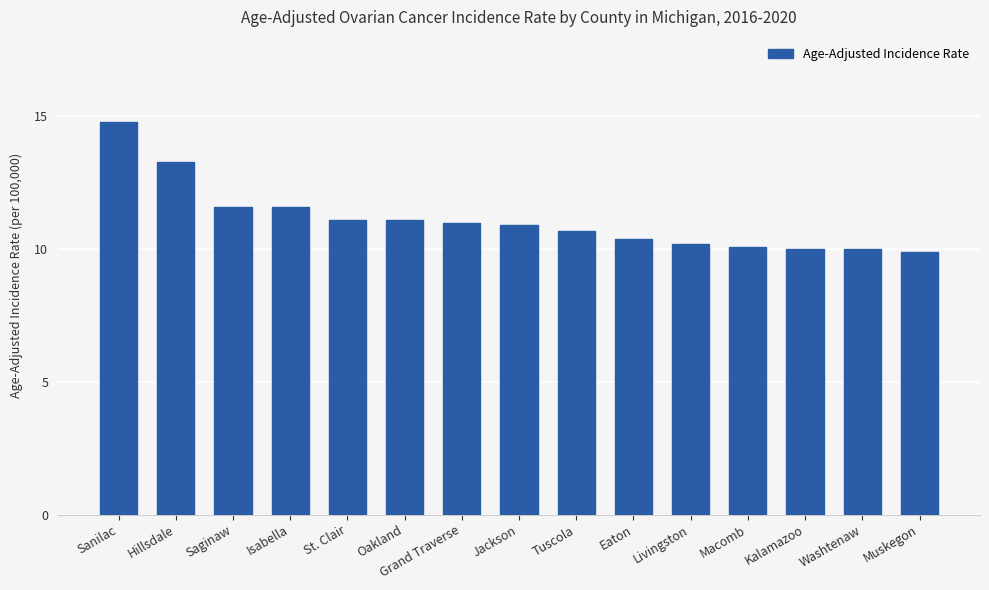

What is the label of the 13th bar from the right?

Saginaw